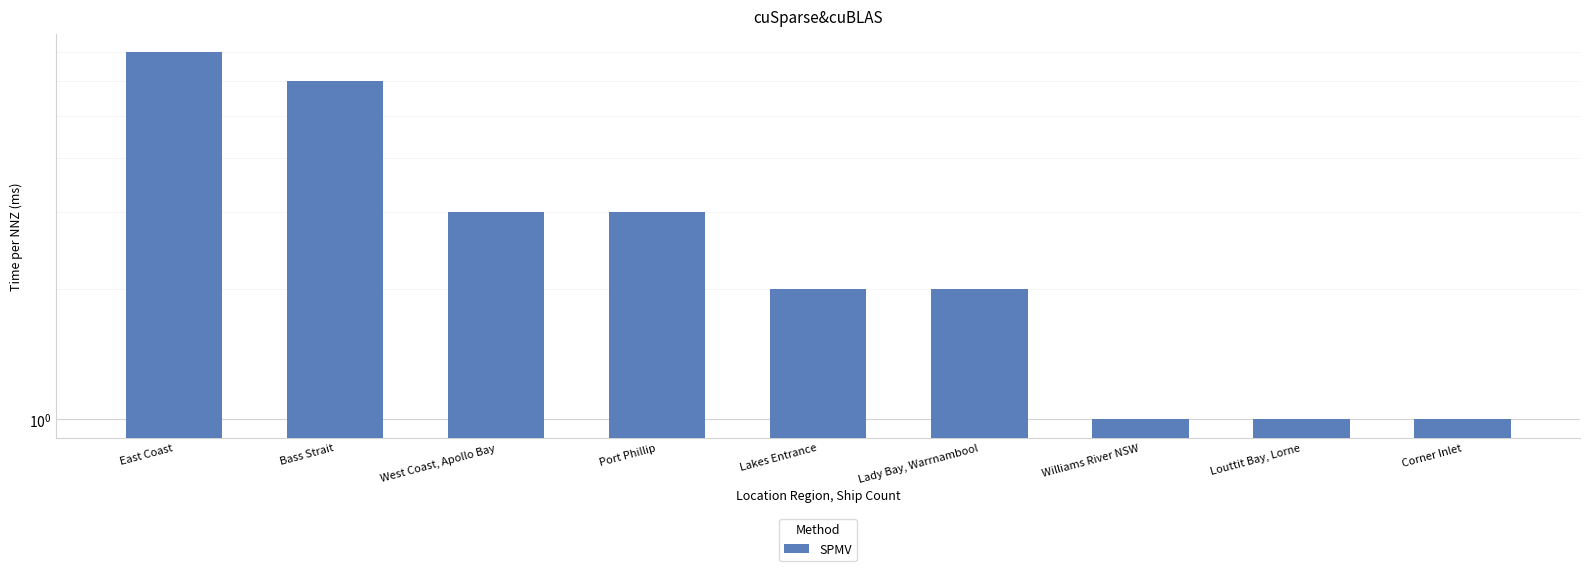

Where does the data first go above 2?

East Coast